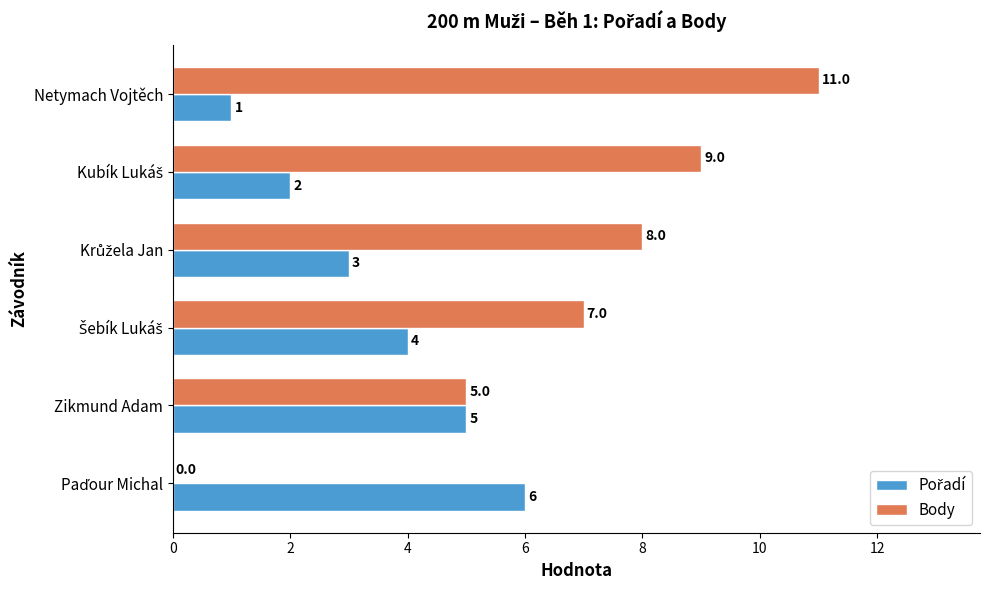

The Body series shows 11 at Netymach Vojtěch. True or false?

True